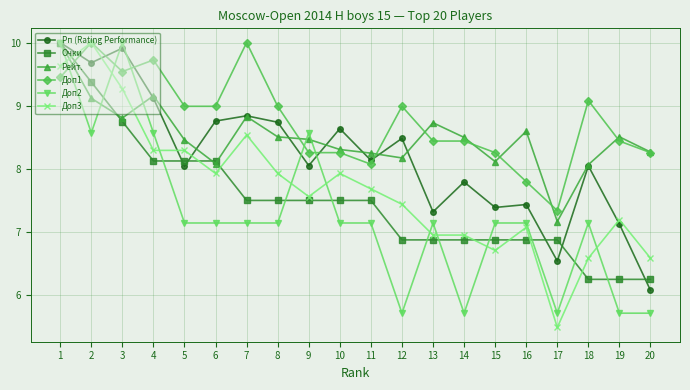

Where is the first local maximum for Доп2?

3